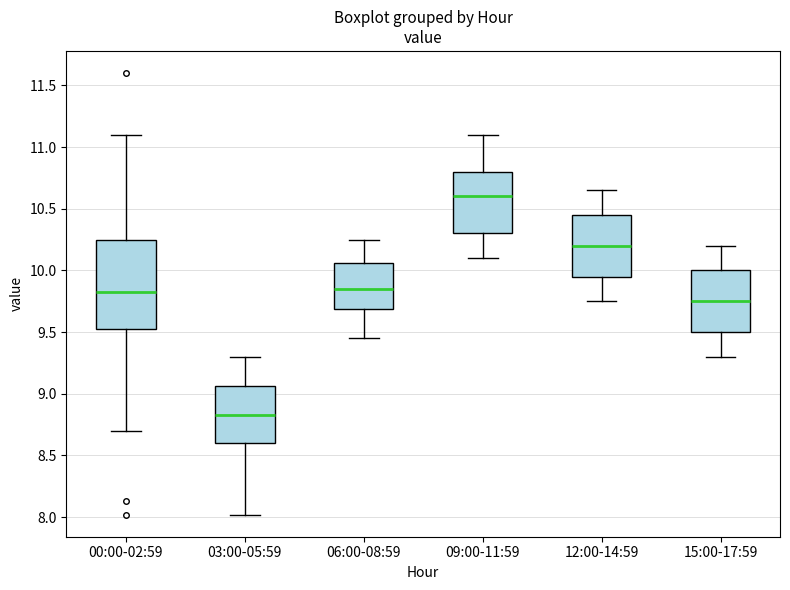

Reading left to right, read every box against the y-axis: the position of its median line, the range the box covers, and the ends of its whiskers. The values are not printed on the chart, so give them approximately, as read against the axis.

00:00-02:59: median 9.85, box 9.55 to 10.25, whiskers 8.70 to 11.10
03:00-05:59: median 8.85, box 8.60 to 9.05, whiskers 8.00 to 9.30
06:00-08:59: median 9.85, box 9.70 to 10.05, whiskers 9.45 to 10.25
09:00-11:59: median 10.60, box 10.30 to 10.80, whiskers 10.10 to 11.10
12:00-14:59: median 10.20, box 9.95 to 10.45, whiskers 9.75 to 10.65
15:00-17:59: median 9.75, box 9.50 to 10.00, whiskers 9.30 to 10.20